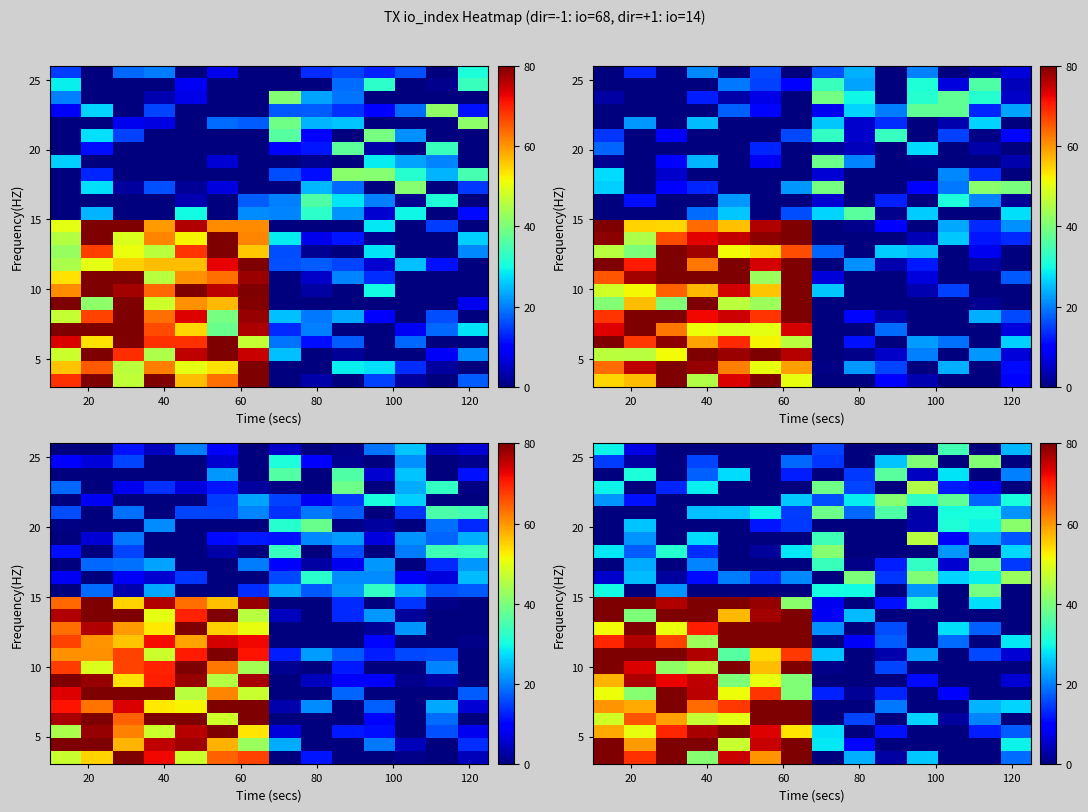

At which category is the sum across all series the highest?

20